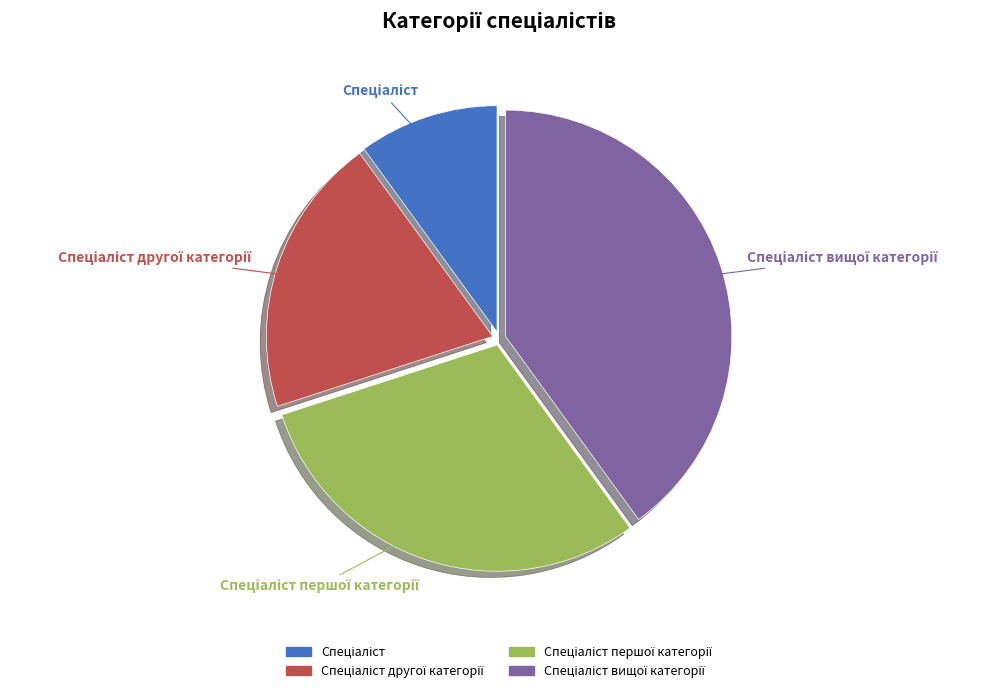

To the nearest percent, what is the difference between the largest and smallest slice percentages?

30%